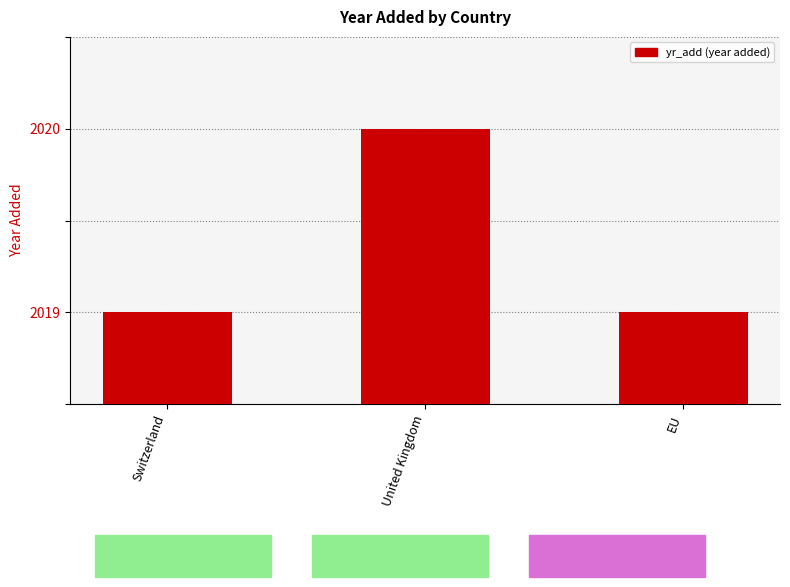

At which category does the chart reach its peak across all series?

United Kingdom